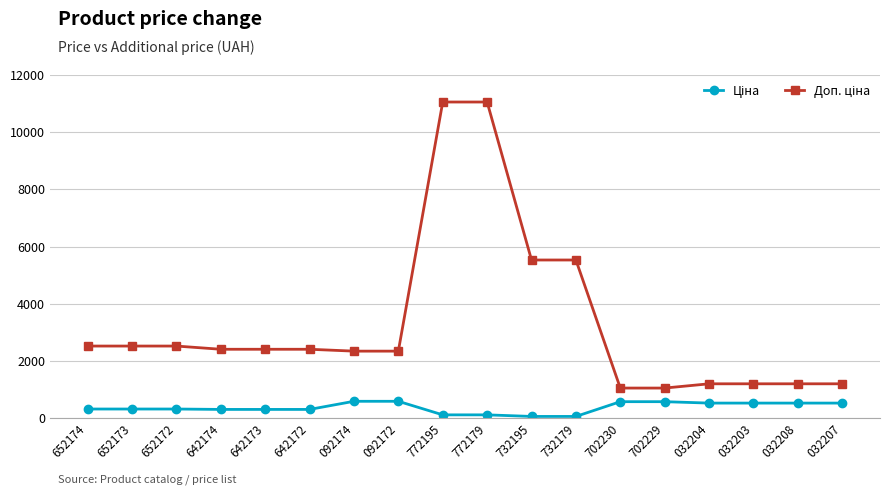

What is the spread (max minus min) of values at 032208?

674.7